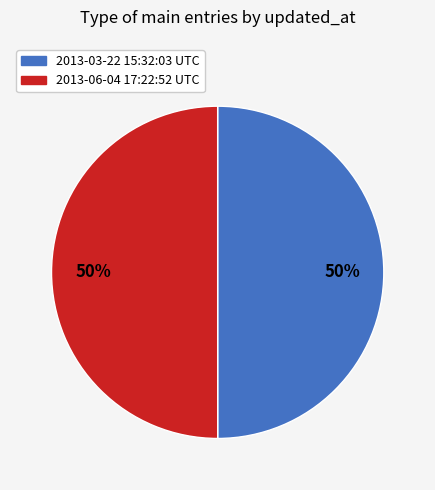

Approximately how many times larger is the value at 2013-06-04 17:22:52 UTC compared to 2013-03-22 15:32:03 UTC?

1.0